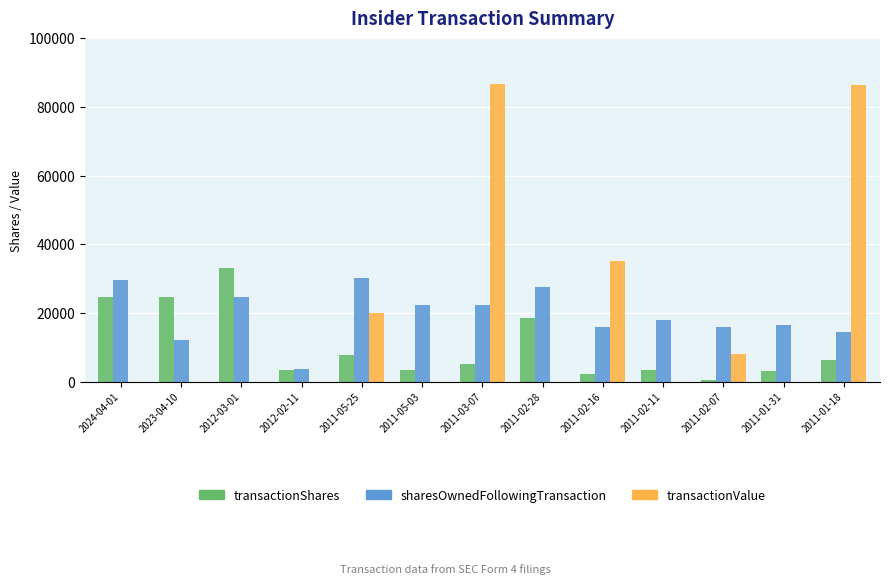

What is the approximate value of transactionShares at 2011-03-07?

5276